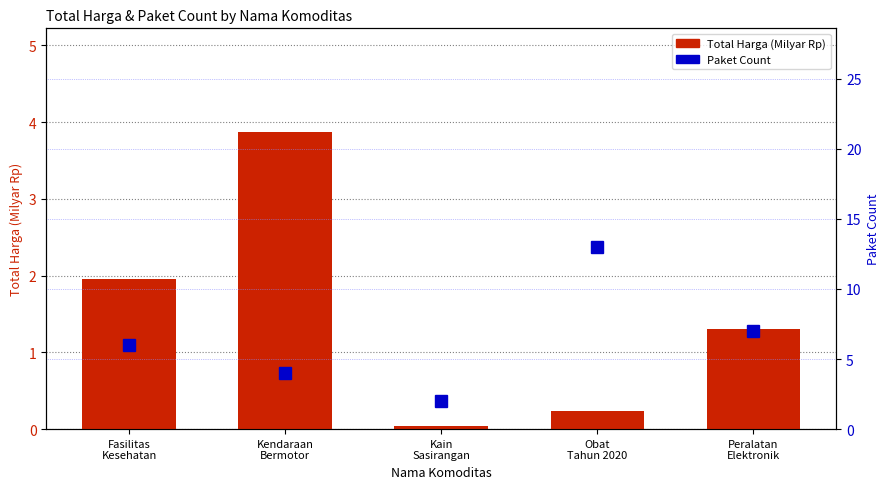

How many groups of bars are there?

5